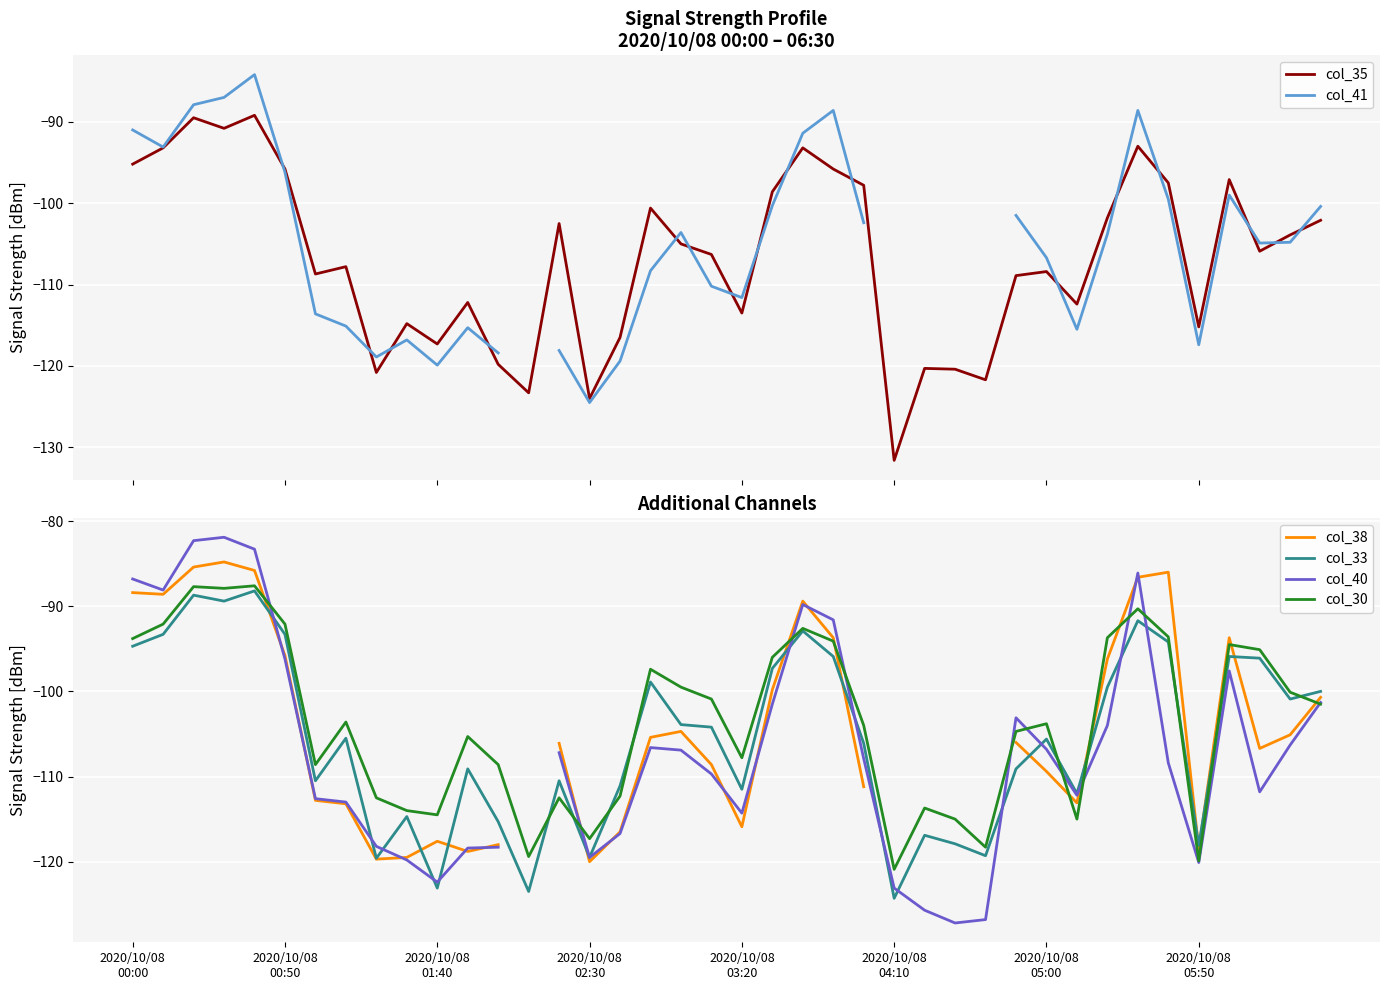

Which series has the largest total across all categories?

col_30